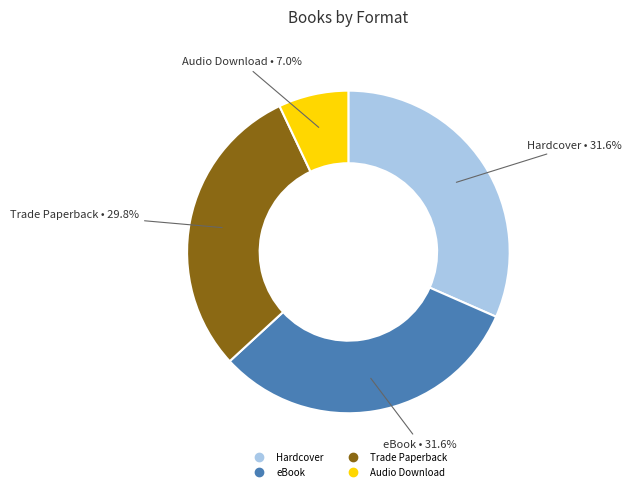

Which slice is the smallest?

Audio Download